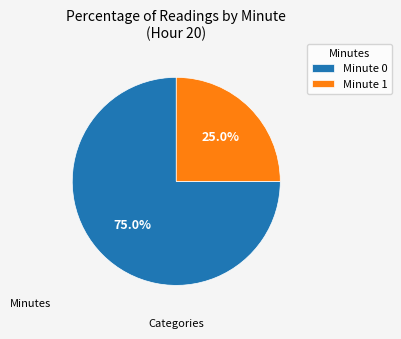

Rank the categories by value from lowest to highest.

Minute 1, Minute 0